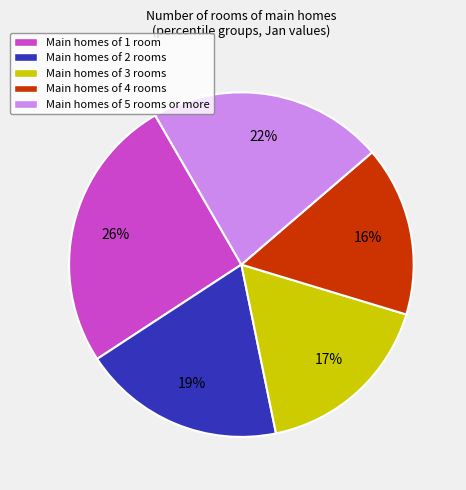

How many segments does this pie chart have?

5